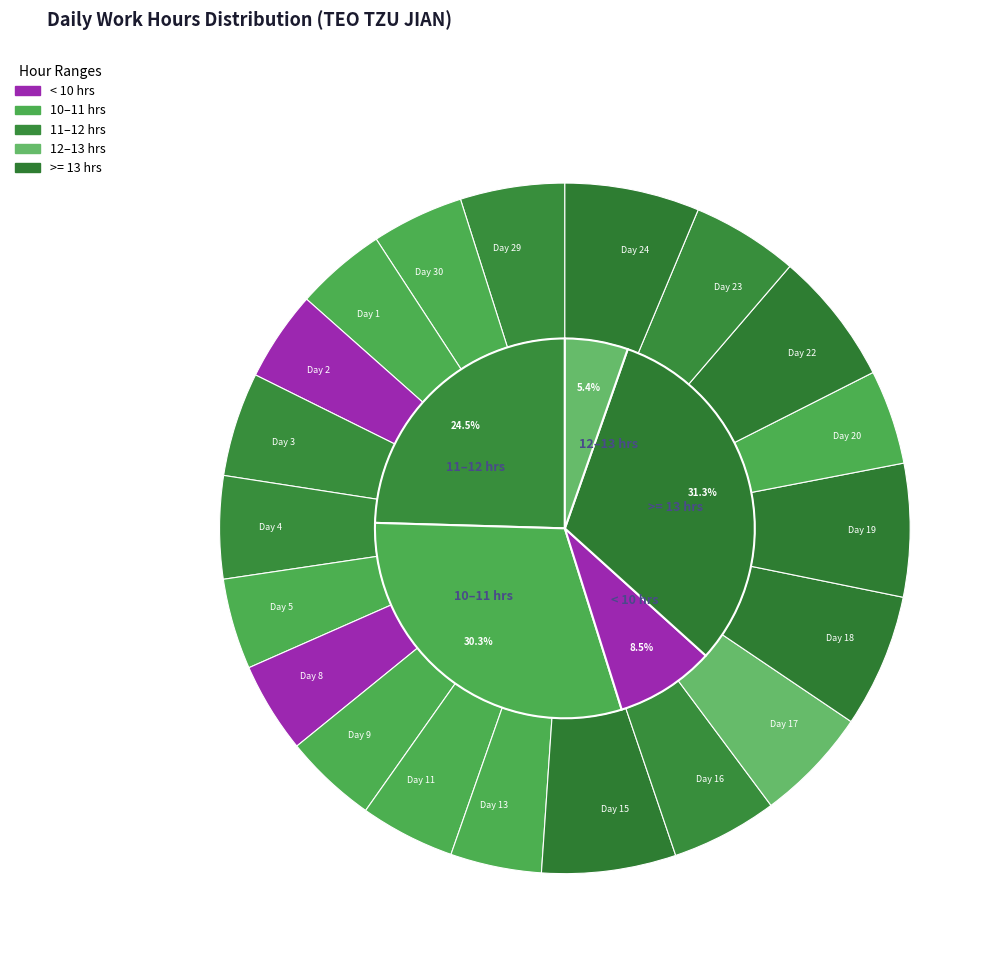

True or false: Day 4 accounts for 11% of the total.

False